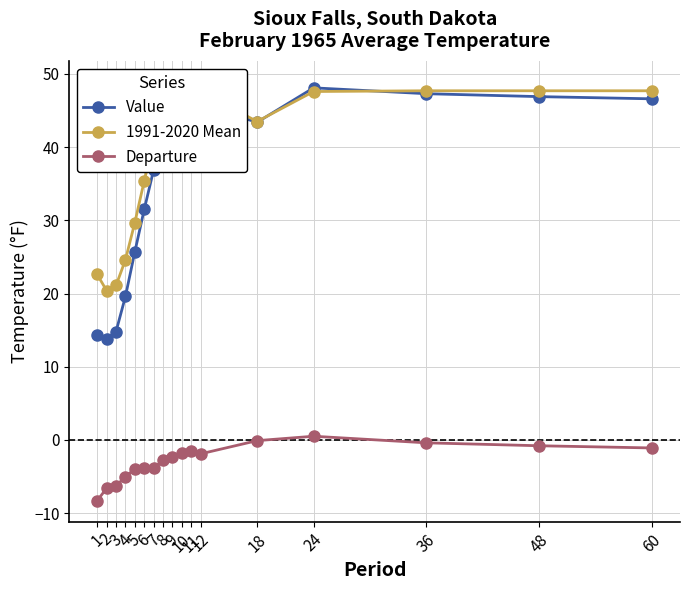

Rank the series by their maximum value, from lowest to highest.

Departure, Value, 1991-2020 Mean